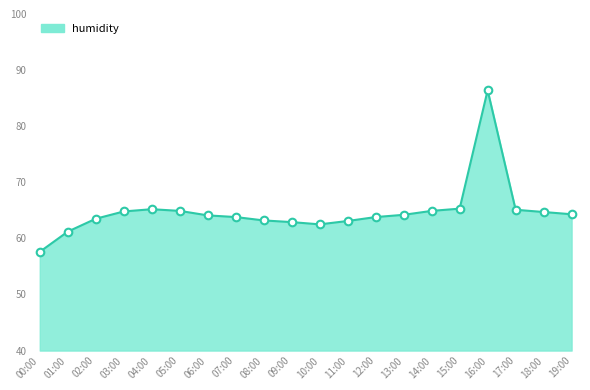

Between 01:00 and 07:00, which is larger?

07:00